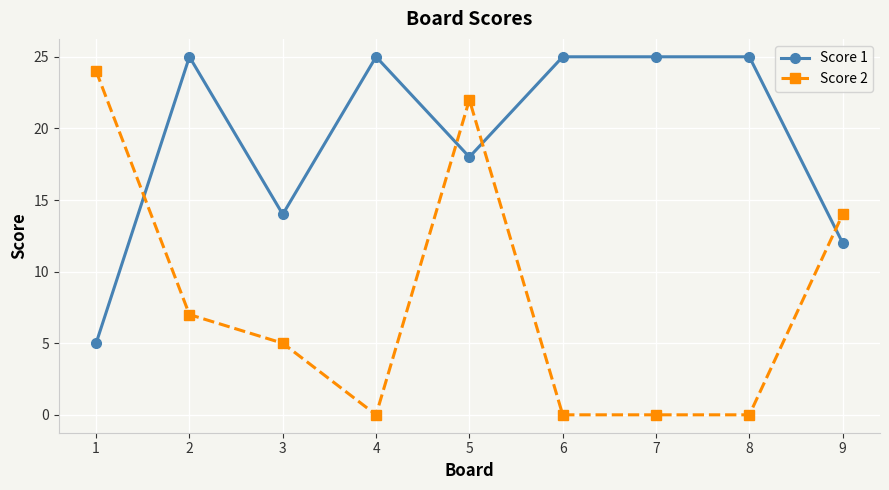

Where is the first local minimum for Score 2?

4